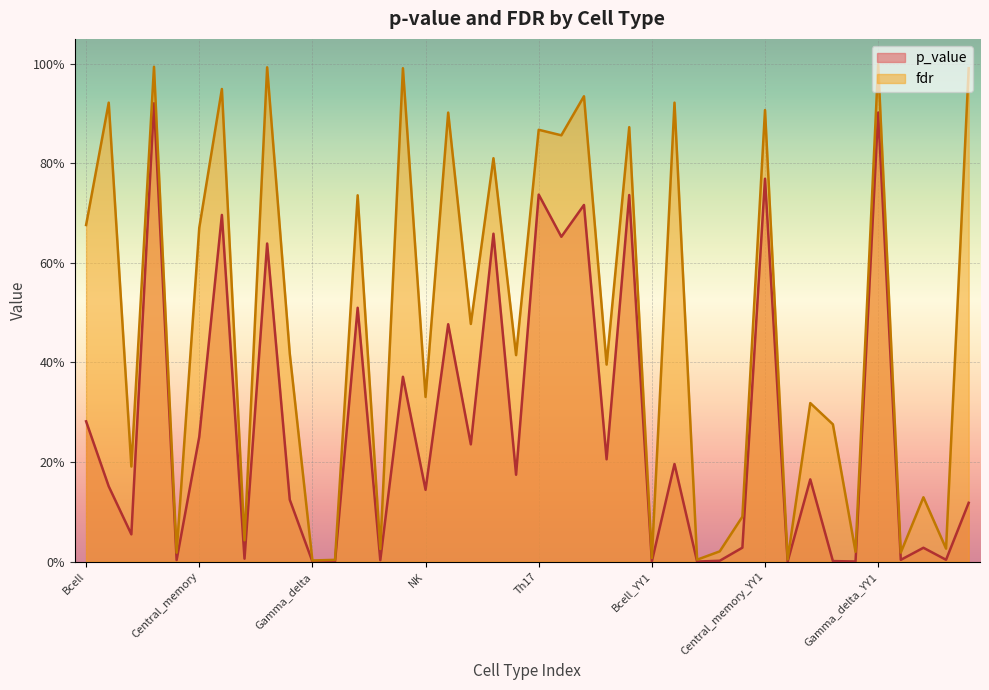

At how many categories does at least one series exceed 0?

40